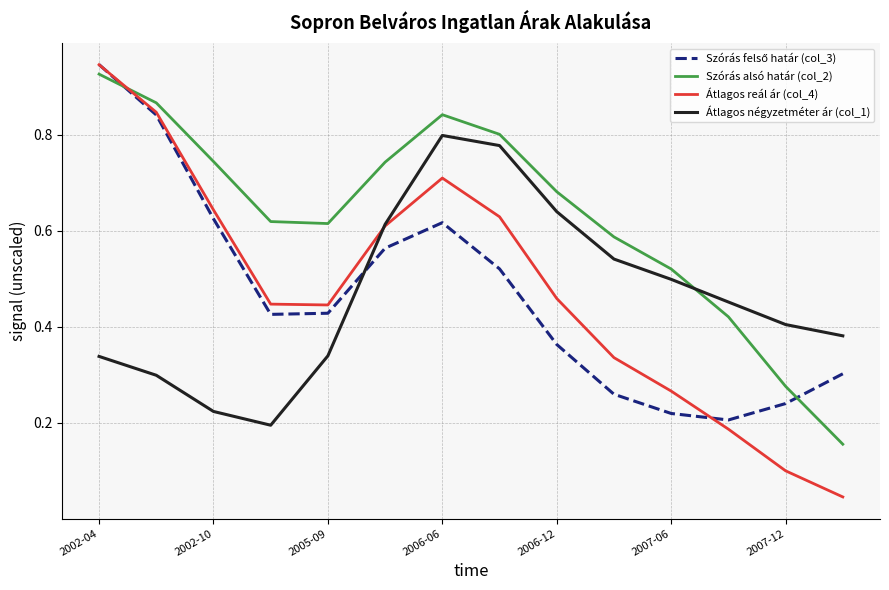

After their last crossing, which series has the higher values: Szórás alsó határ (col_2) or Átlagos négyzetméter ár (col_1)?

Átlagos négyzetméter ár (col_1)